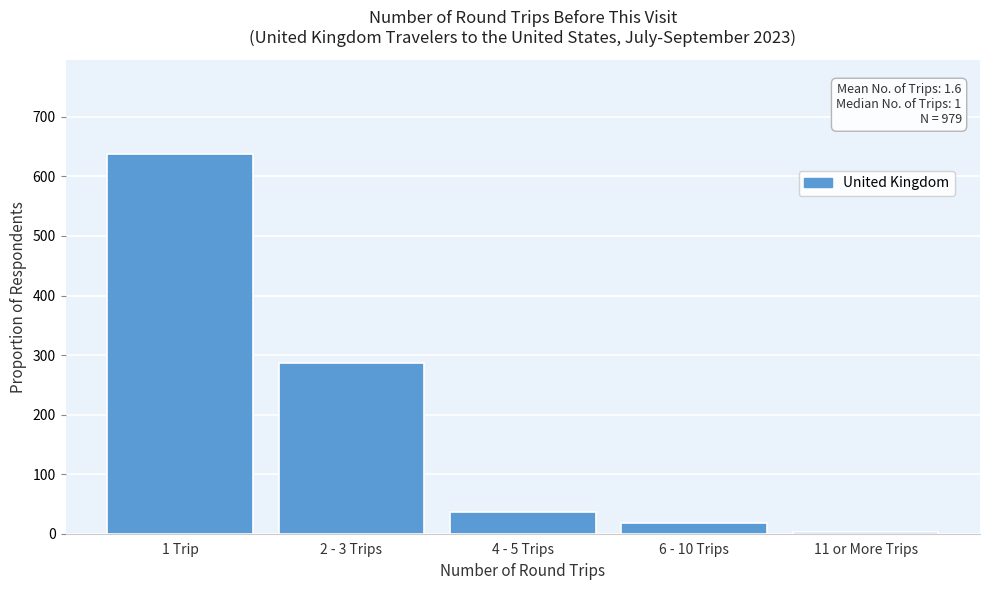

Reading left to right, extract all data points from this chart.

637	286	36	18	3